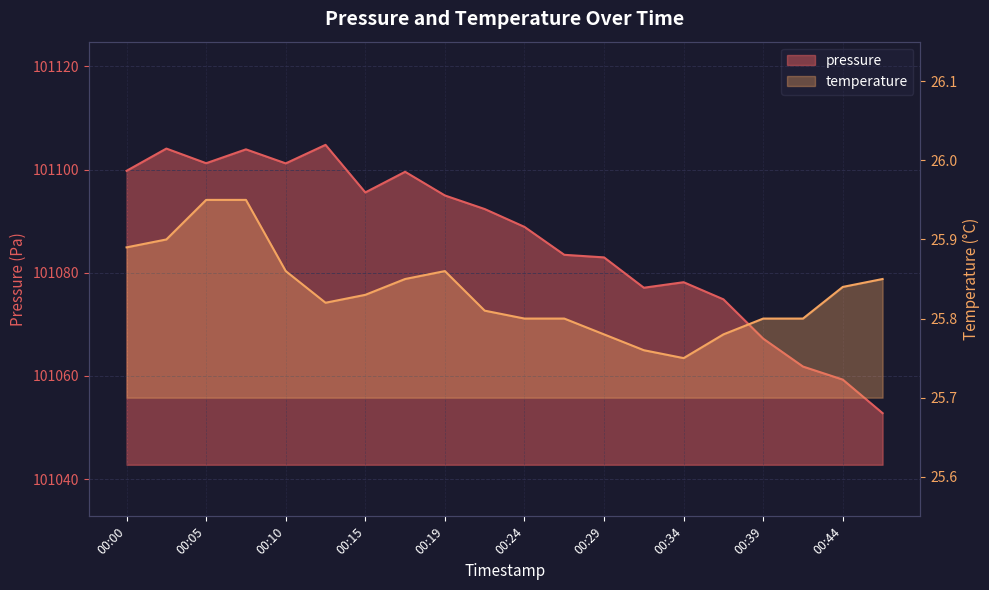

At which category does pressure reach its first local valley?

00:05